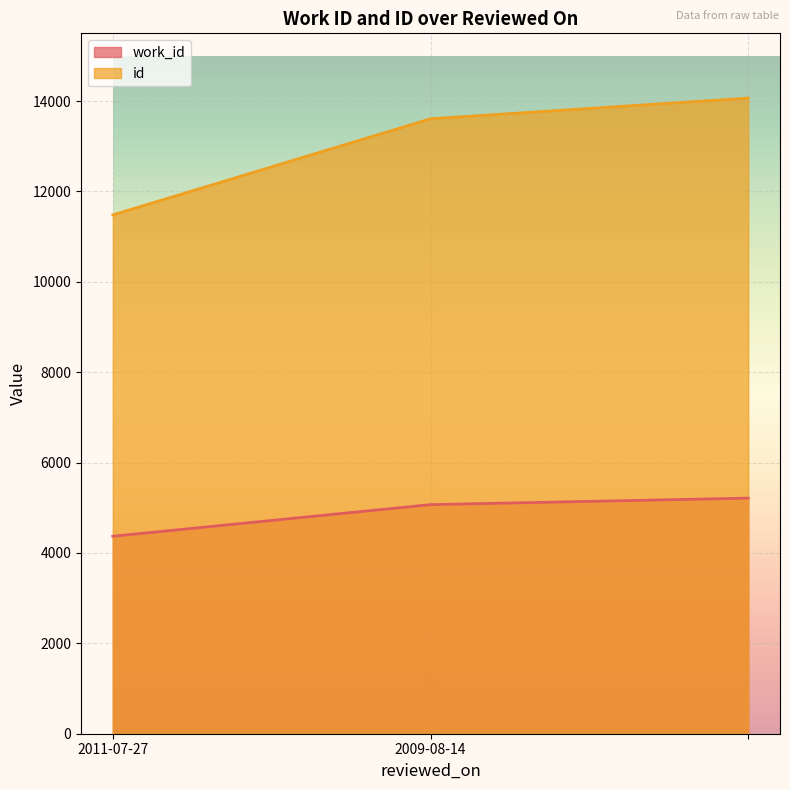

Count the work_id values in the range 4370 to 5214.

3